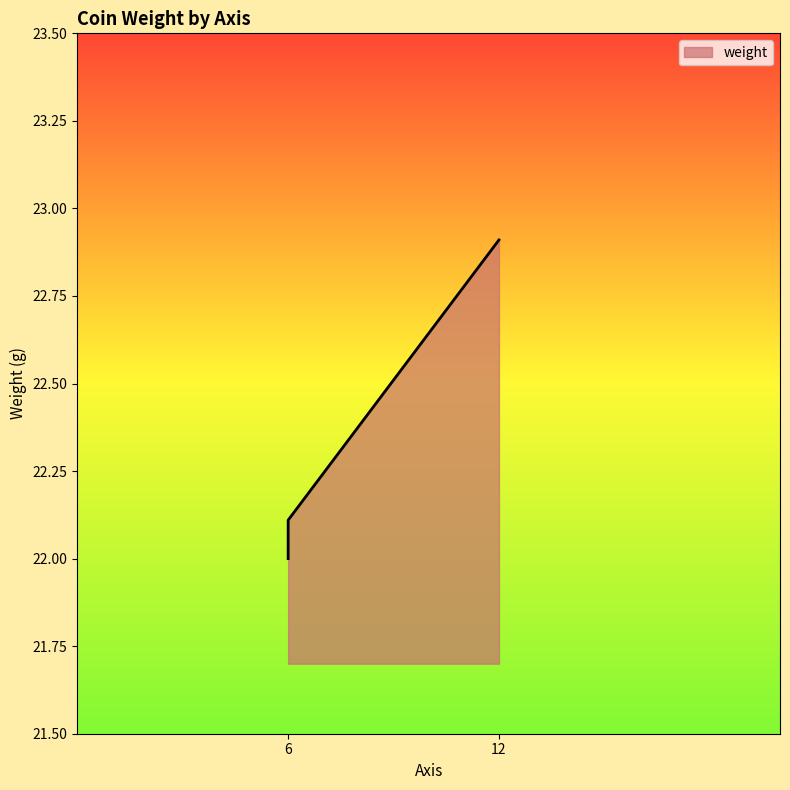

What is the change in value from 6 to 12?

+0.9